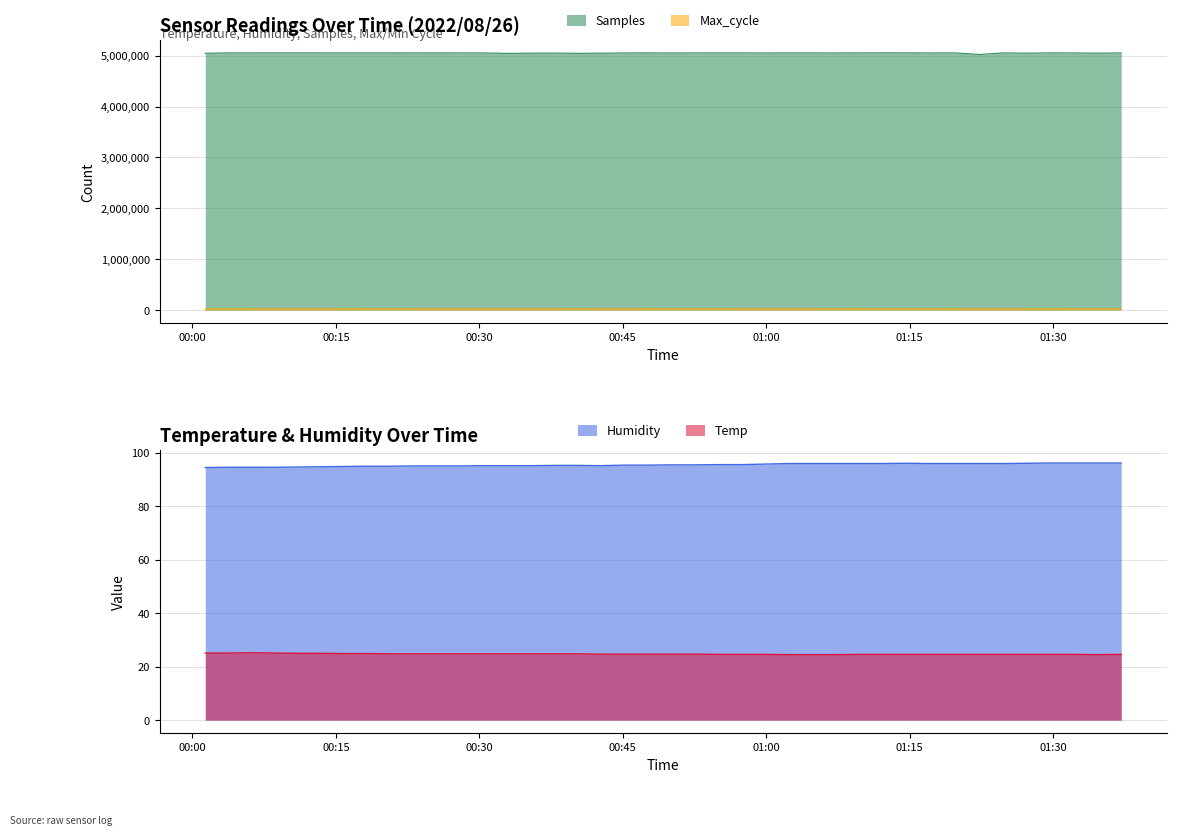

How many lines are shown in the chart?

4